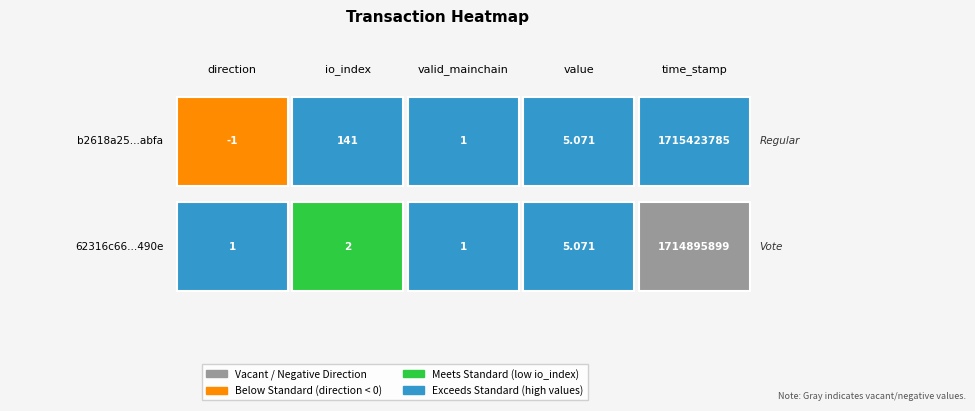

Between direction and time_stamp, which is larger?

time_stamp